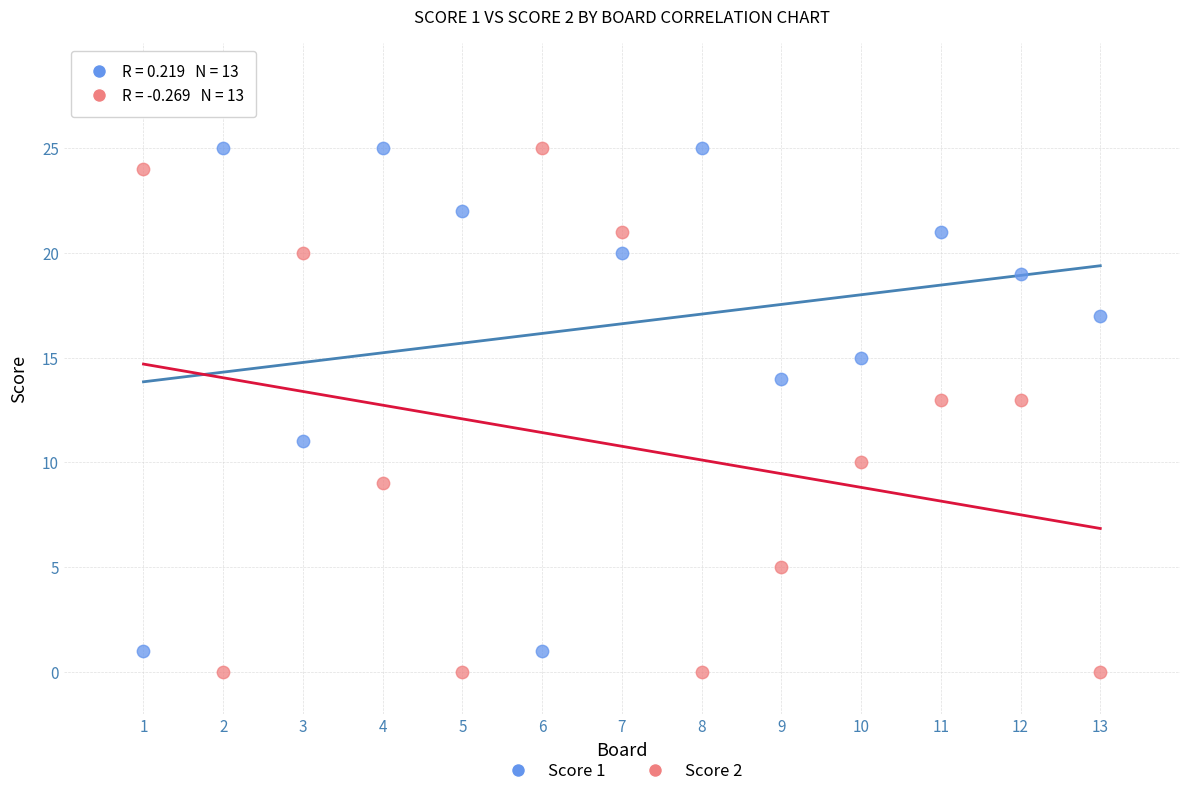

What are all the series names shown in the legend?

Score 1, Score 2